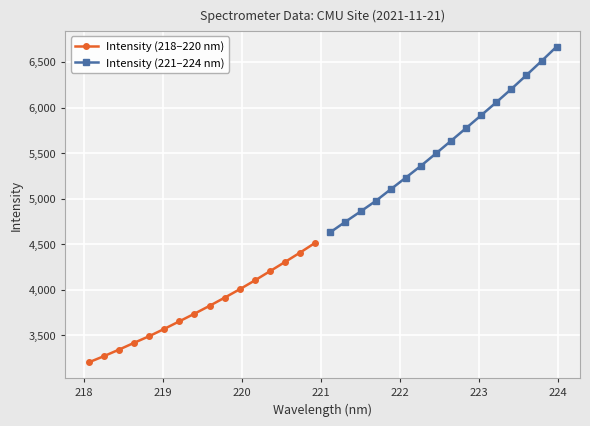

What is the value of the Intensity (218–220 nm) point at the 5th from the left?

3490.8